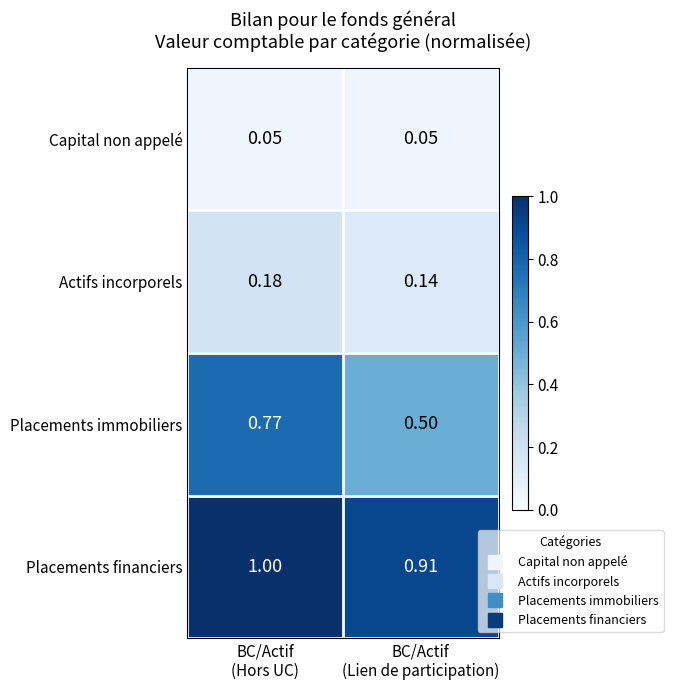

Rank the series by their maximum value, from highest to lowest.

Placements financiers, Placements immobiliers, Actifs incorporels, Capital non appelé